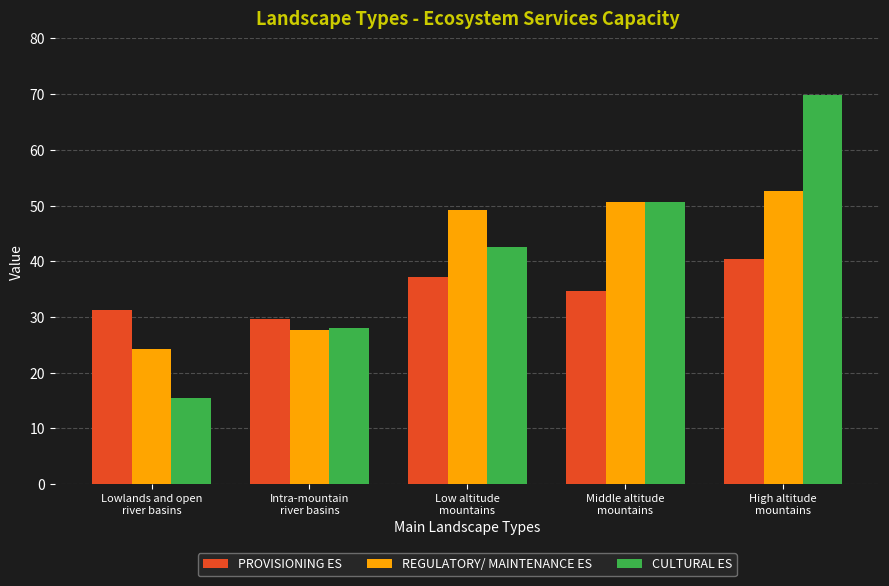

How many values in the REGULATORY/ MAINTENANCE ES series are below 49?

2